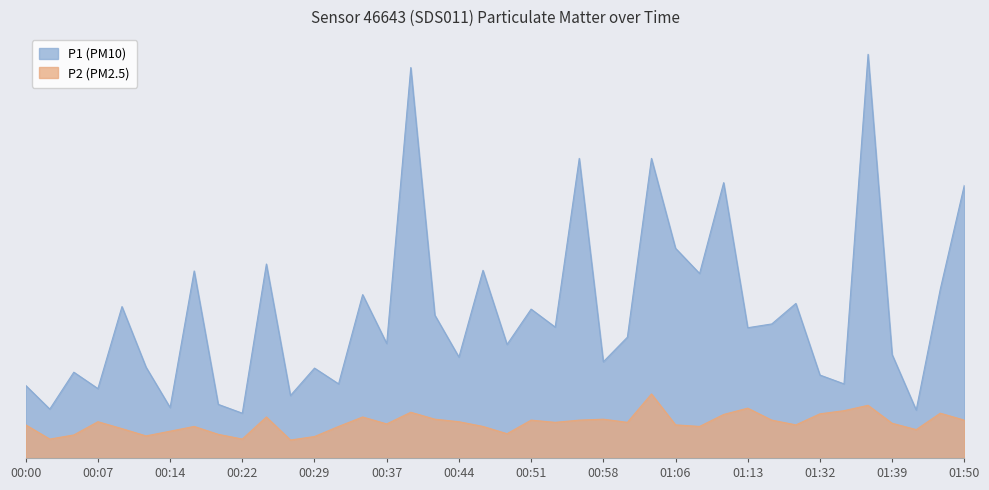

Which series has the widest spread of values?

P1 (PM10)